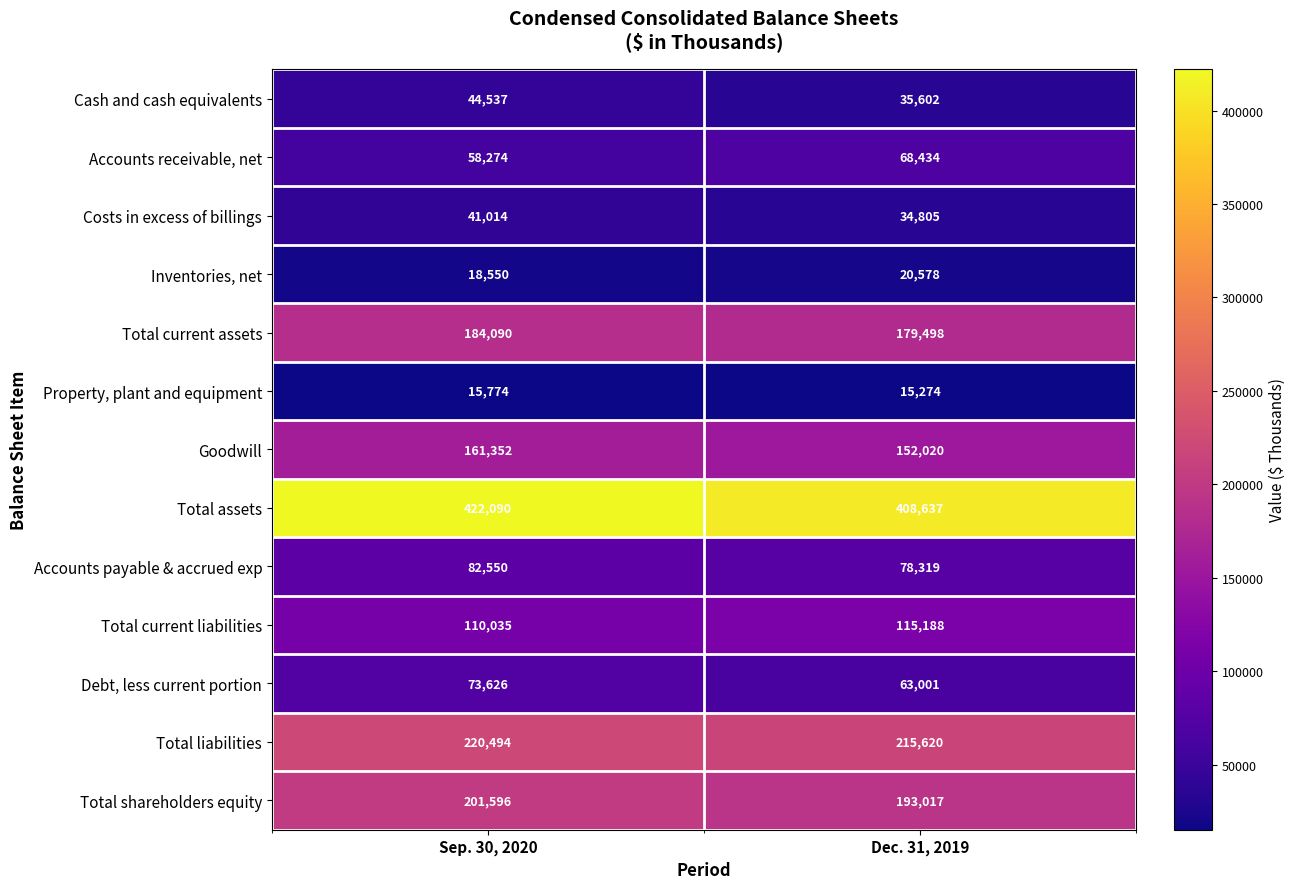

Reading left to right, list all the values displayed in this chart.

Cash and cash equivalents: 44537	35602
Accounts receivable, net: 58274	68434
Costs in excess of billings: 41014	34805
Inventories, net: 18550	20578
Total current assets: 184090	179498
Property, plant and equipment: 15774	15274
Goodwill: 161352	152020
Total assets: 422090	408637
Accounts payable & accrued exp: 82550	78319
Total current liabilities: 110035	115188
Debt, less current portion: 73626	63001
Total liabilities: 220494	215620
Total shareholders equity: 201596	193017